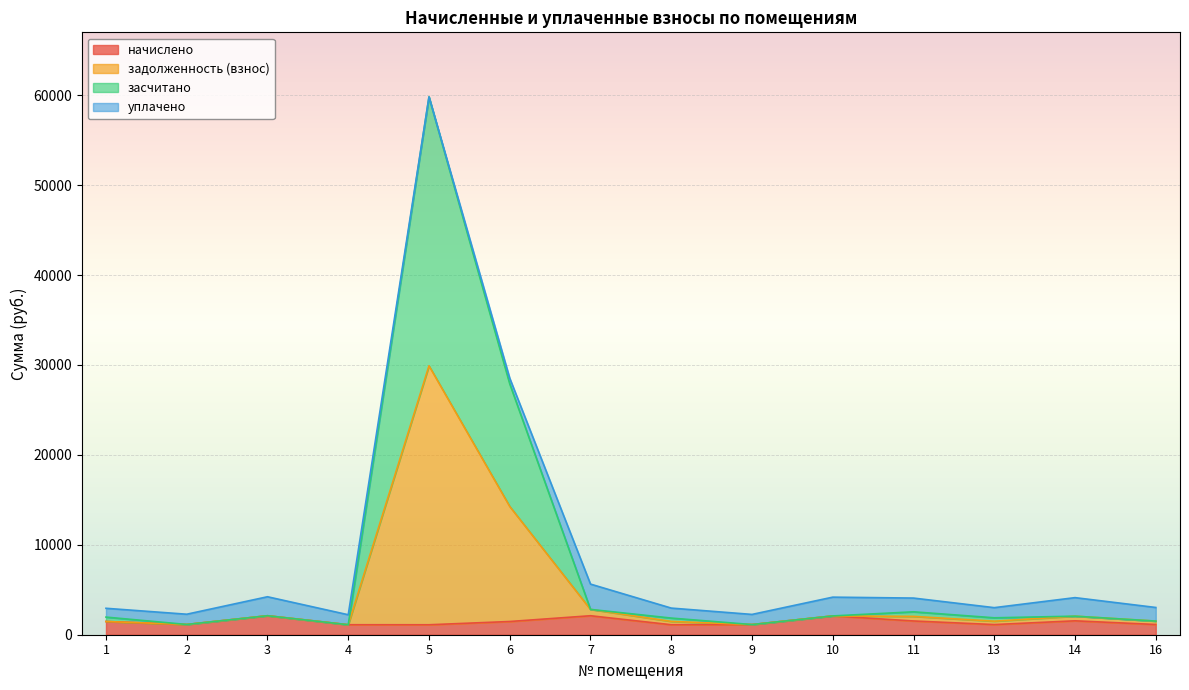

What are all the series names shown in the legend?

начислено, задолженность (взнос), засчитано, уплачено